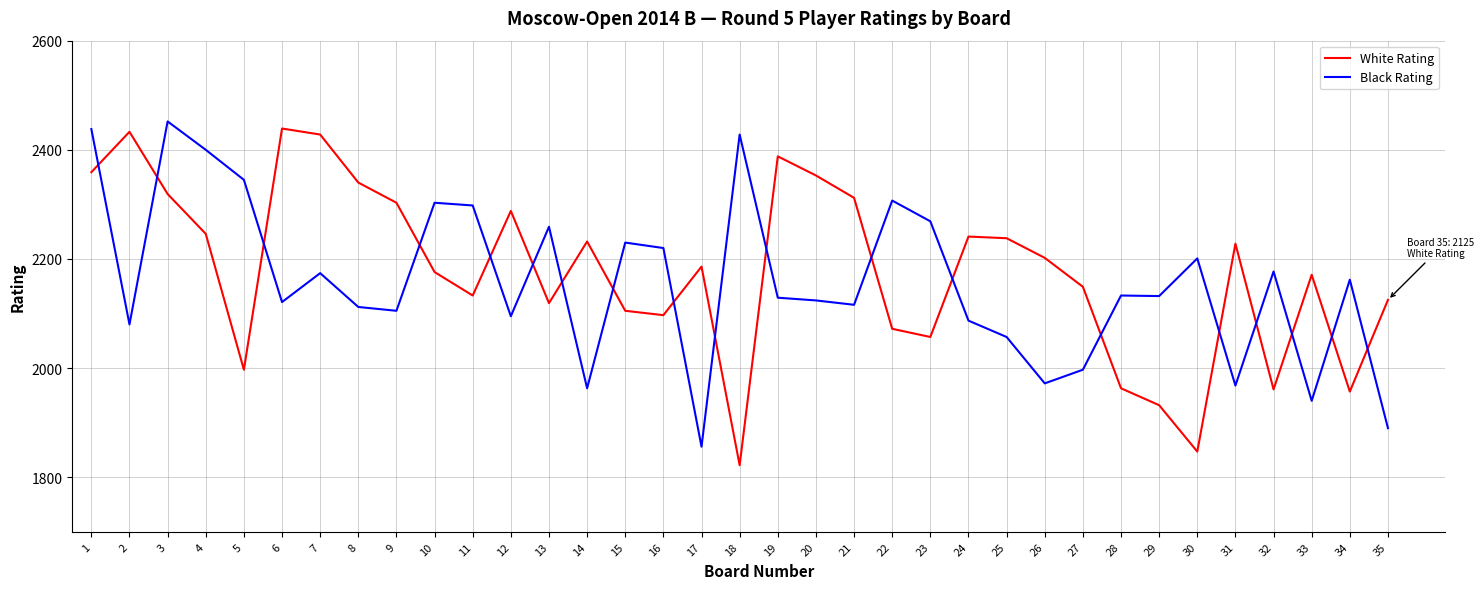

Between 1 and 15, which series saw the biggest shift?

White Rating